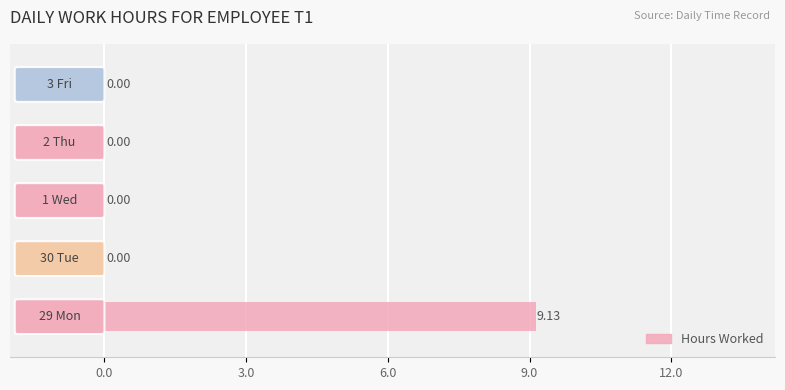

What is the sum of all values?

9.1